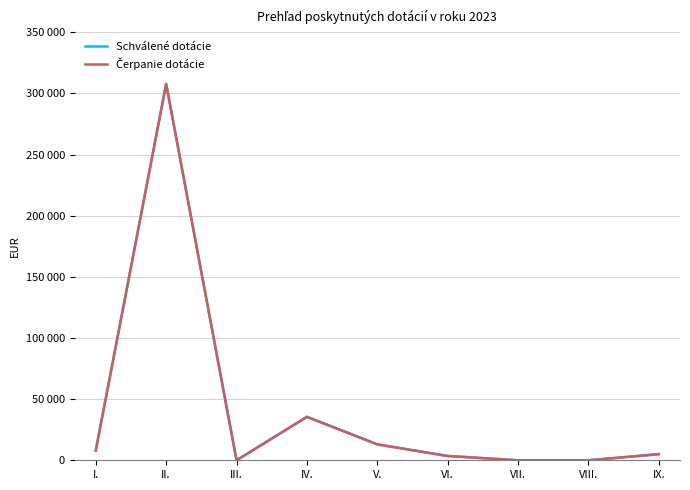

Reading right to left, extract all data points from this chart.

Schválené dotácie: 5000	0	0	3500	13000	35500	0	307740	8000
Čerpanie dotácie: 5000	0	0	3500	13000	35500	0	307740	8000